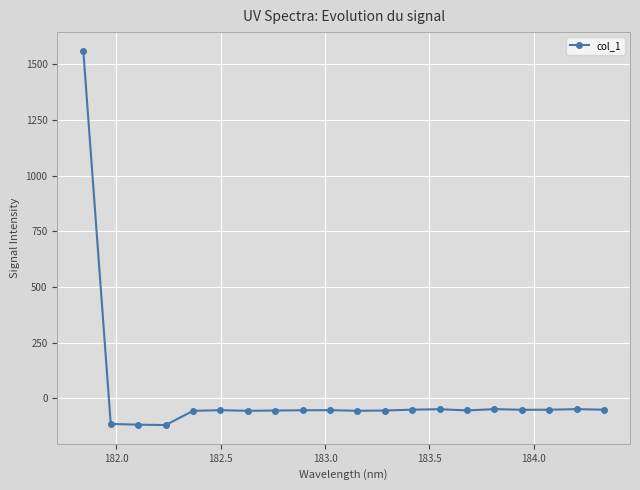

What is the value of the 4th point from the left?

-120.2